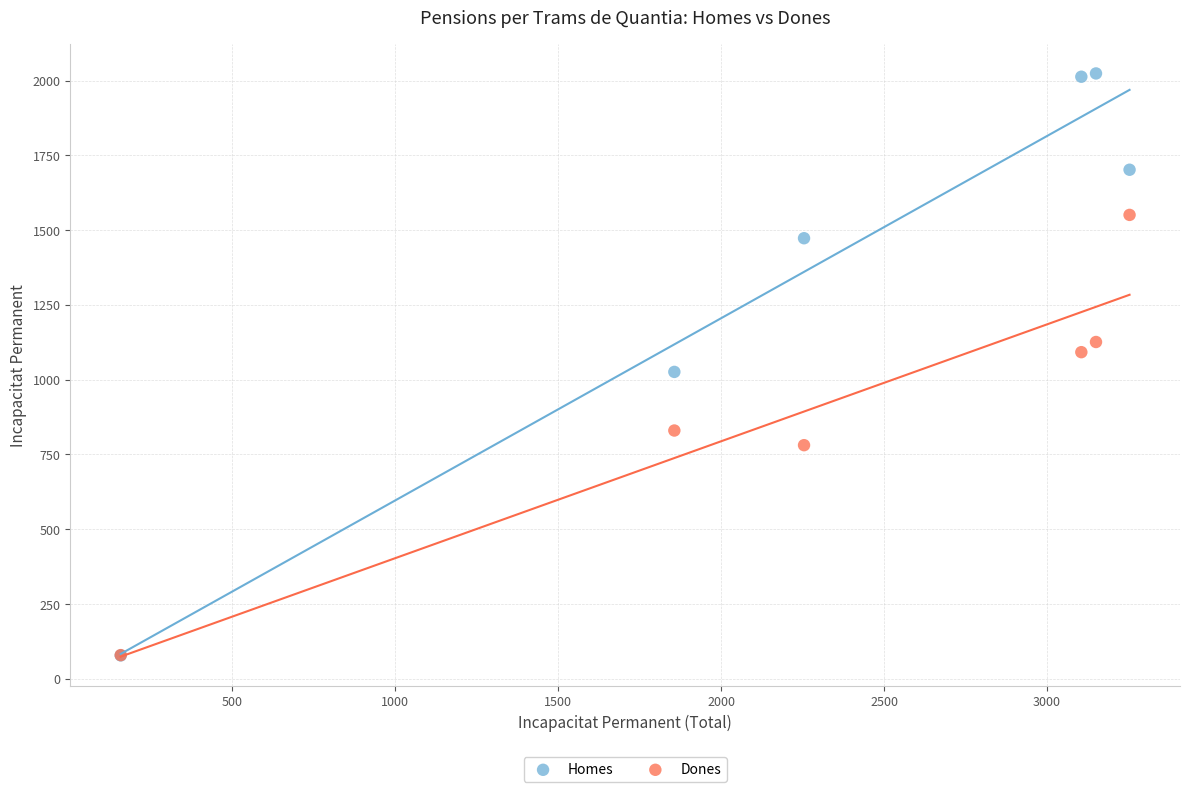

Which series contains the highest Y value?

Homes